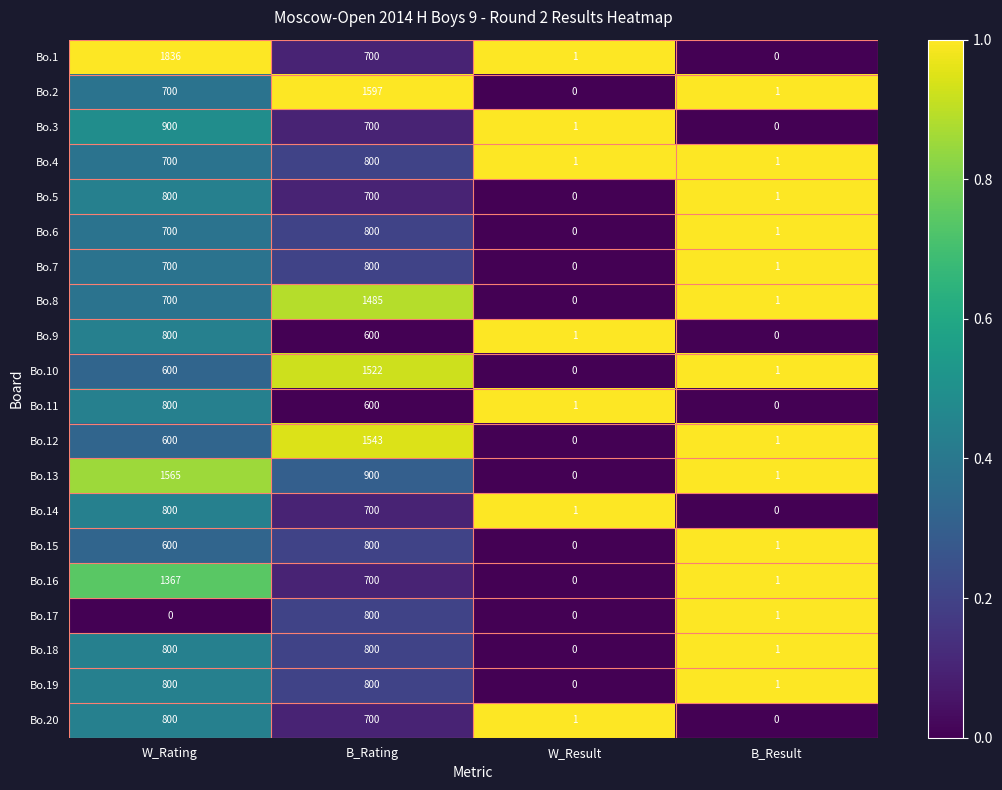

Which category has the lowest value in the Bo.13 series?

W_Result